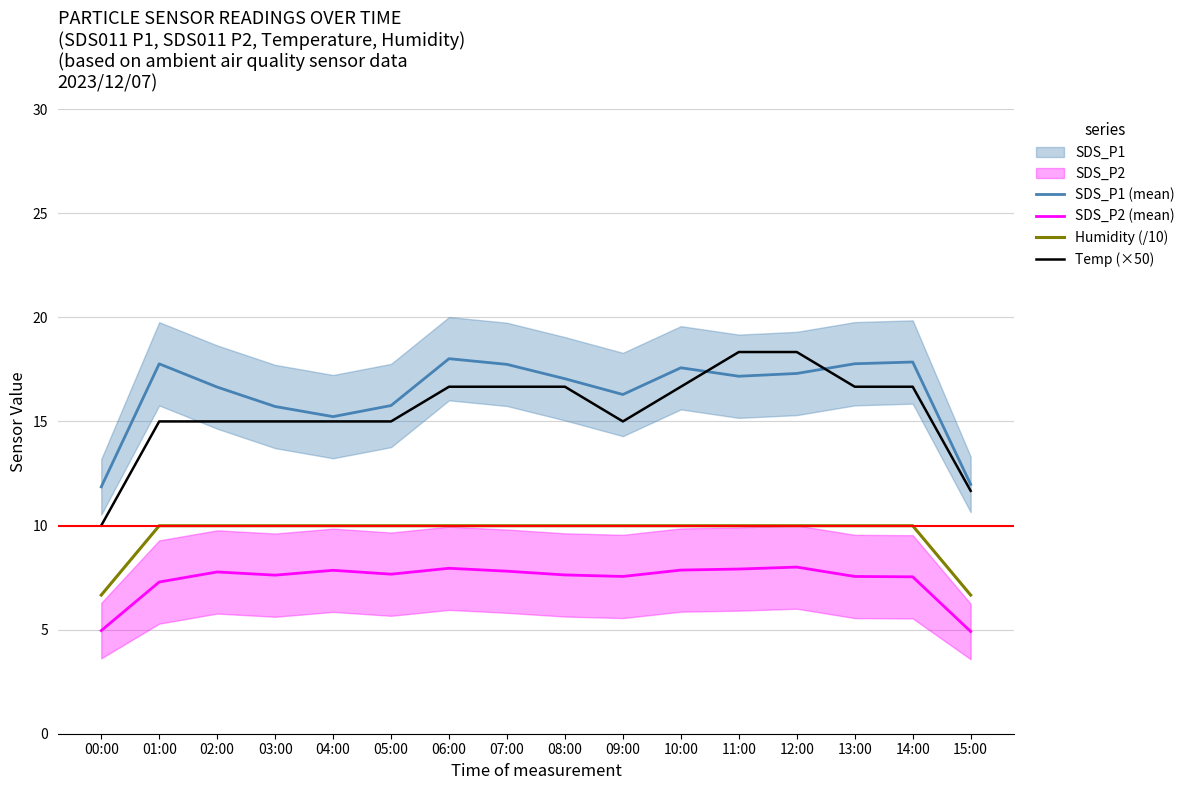

What is the difference between the highest and lowest values at 01:00?

10.5